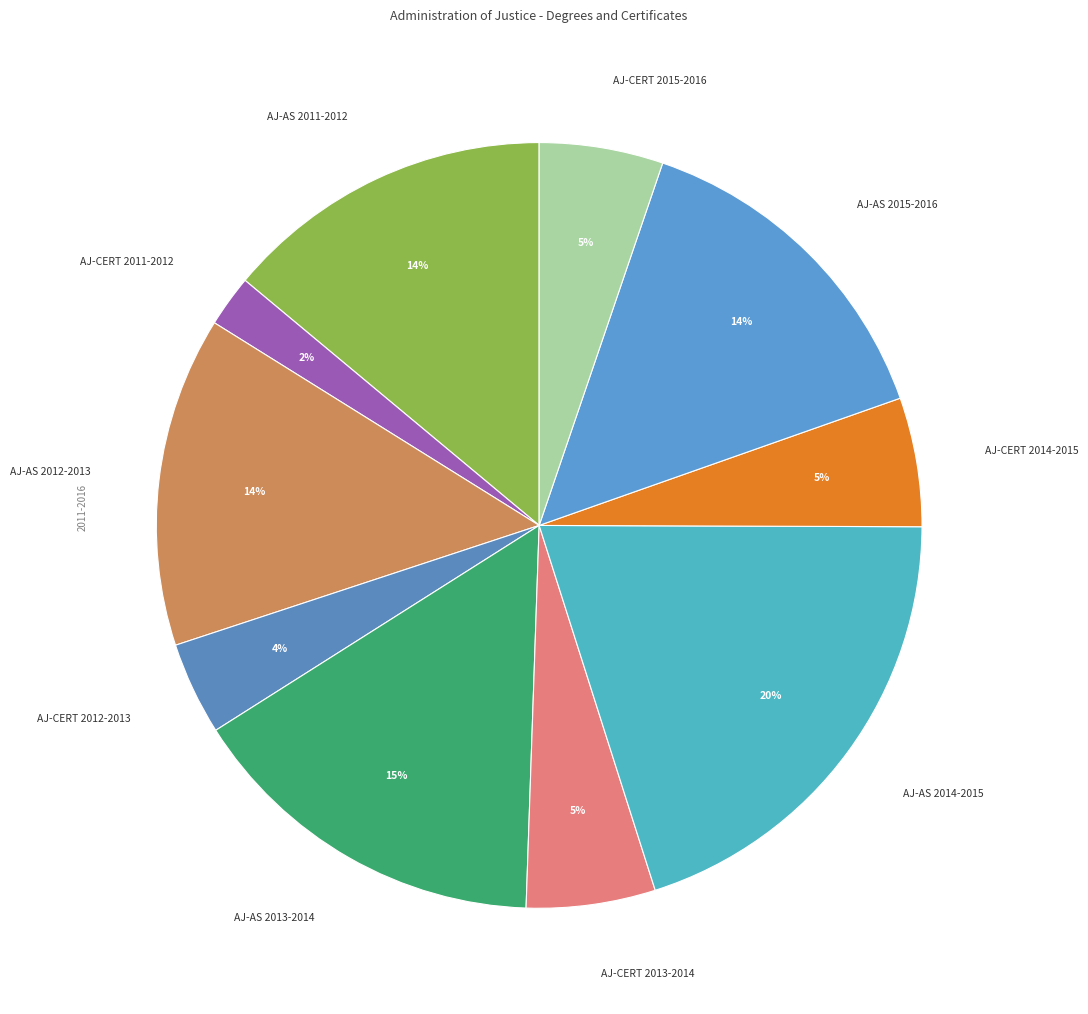

Combined, do AJ-CERT 2011-2012 and AJ-CERT 2014-2015 account for over 50%?

No